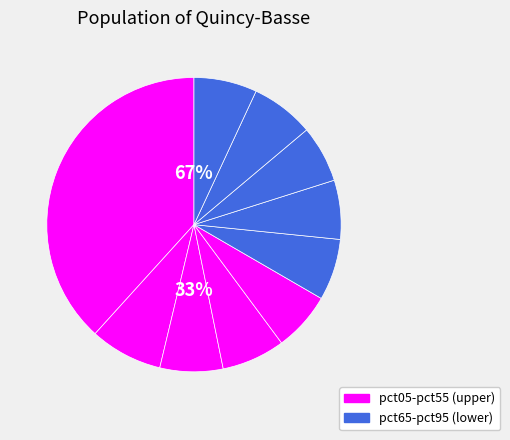

What is the largest slice in the pie chart?

pct05